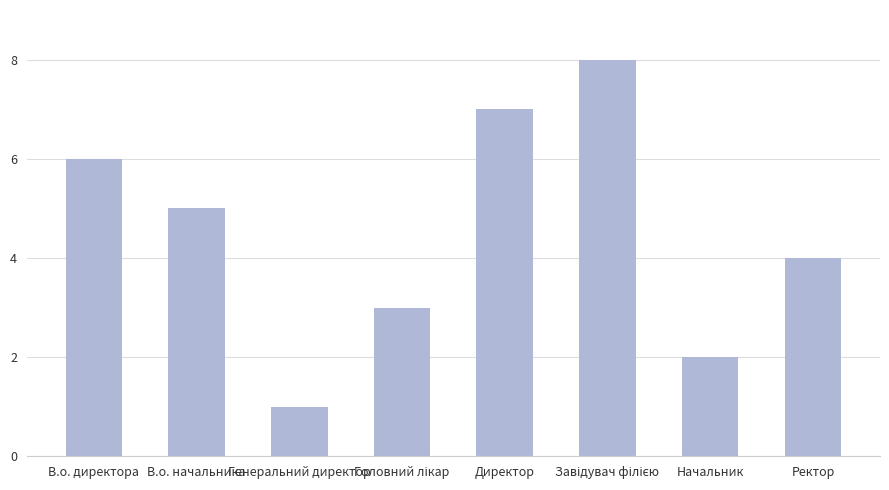

What is the label of the 6th bar from the right?

Генеральний директор